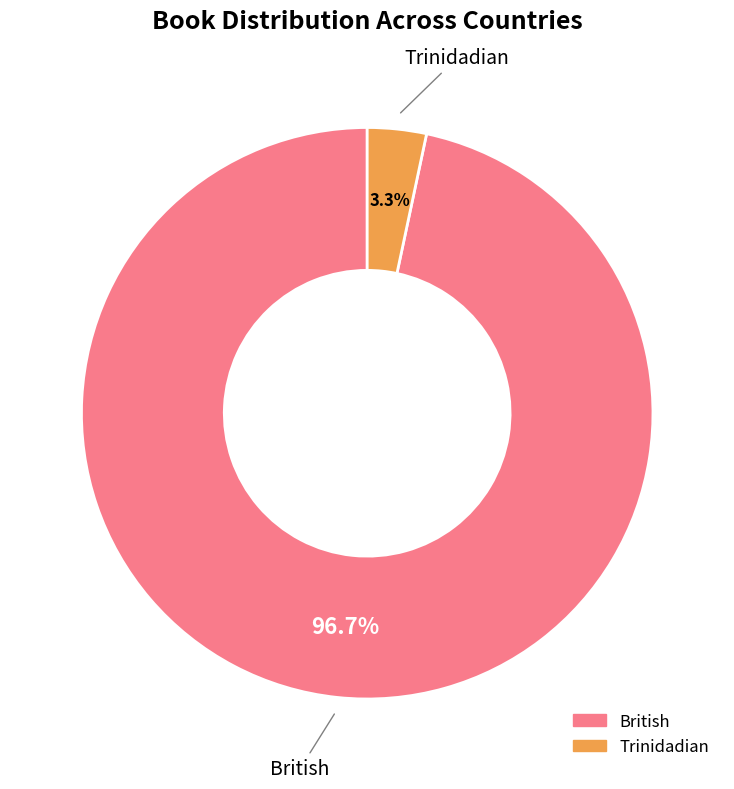

What percentage is NOT represented by British?

3.3%